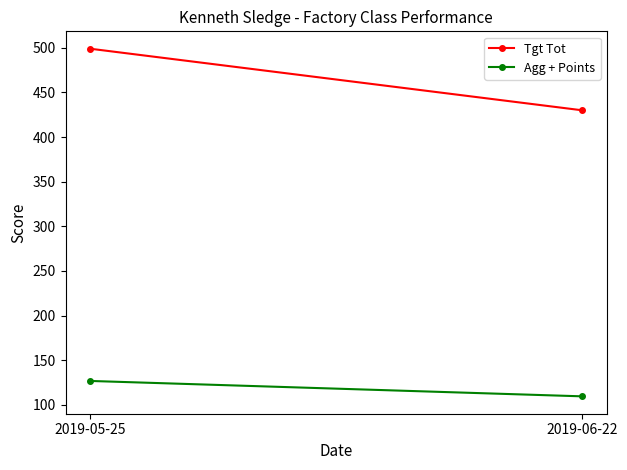

How many distinct data groups are displayed?

2